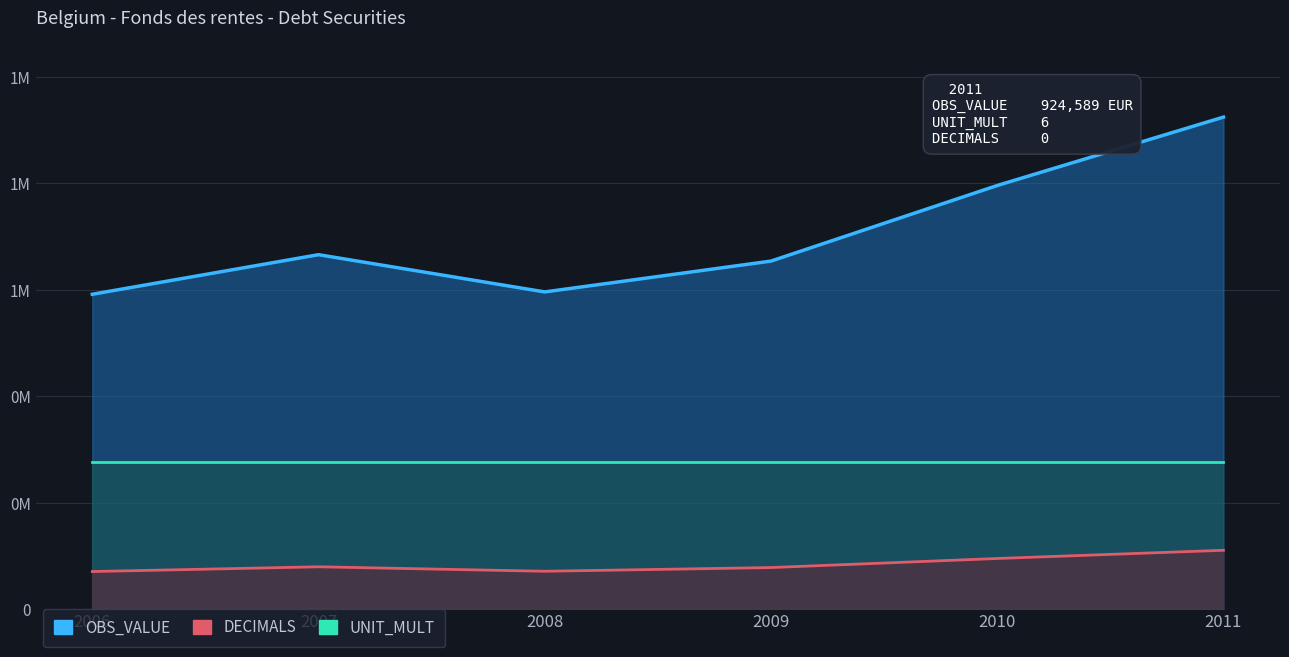

What is the value of the UNIT_MULT point at the 3rd from the left?

6